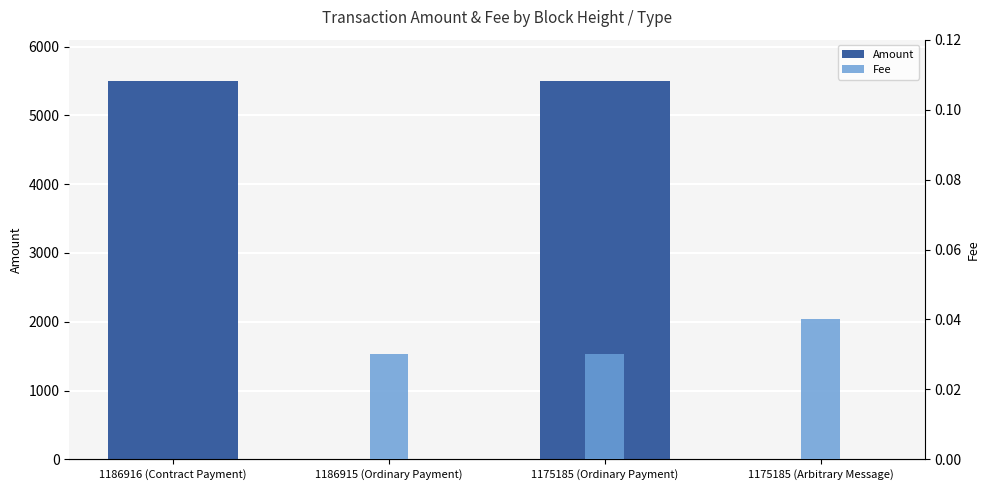

The value of Fee at 1175185 (Ordinary Payment) is 0.0. True or false?

True